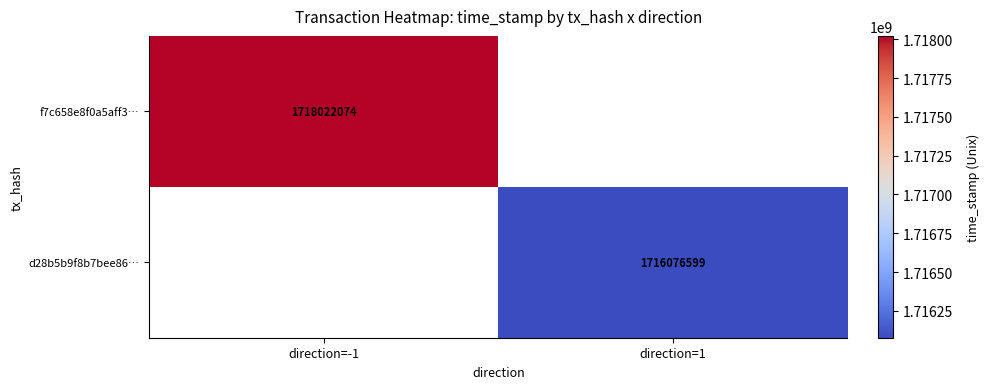

How many series are shown in this chart?

2